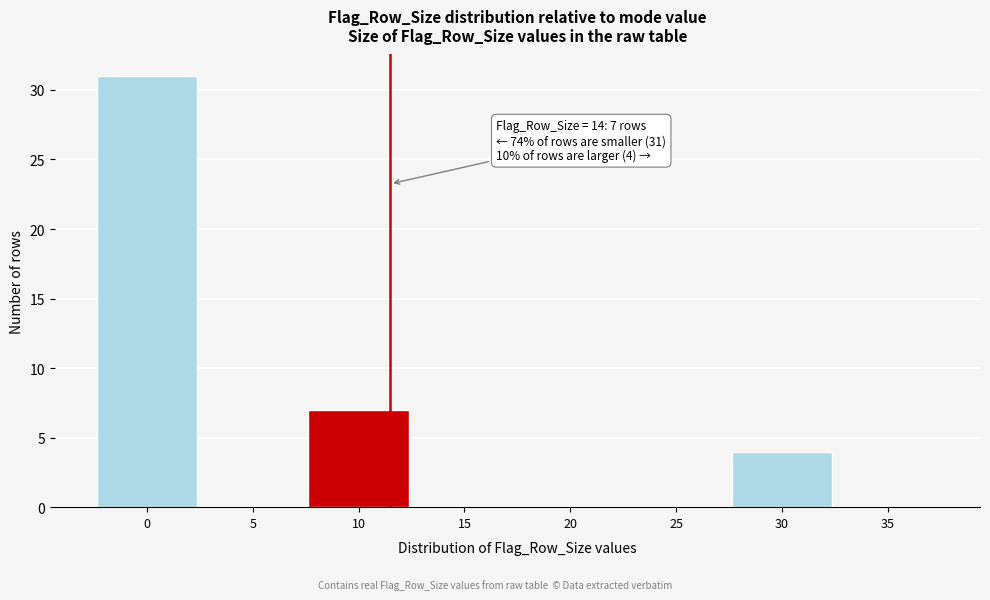

Reading left to right, extract all data points from this chart.

0=31	5=0	10=7	15=0	20=0	25=0	30=4	35=0